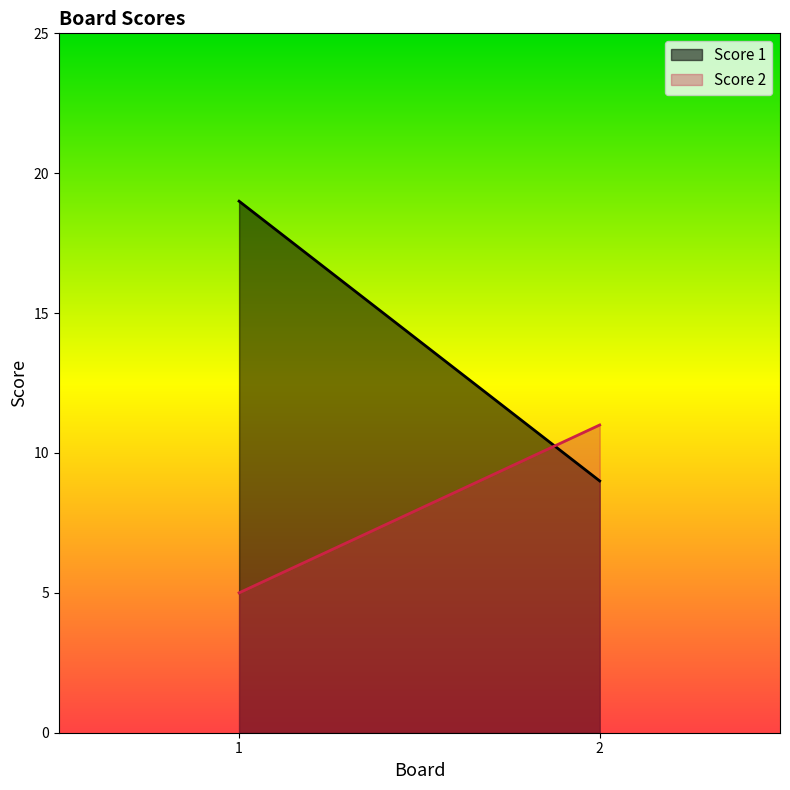

Reading left to right, what are all the values shown in this chart?

Score 1: 19	9
Score 2: 5	11